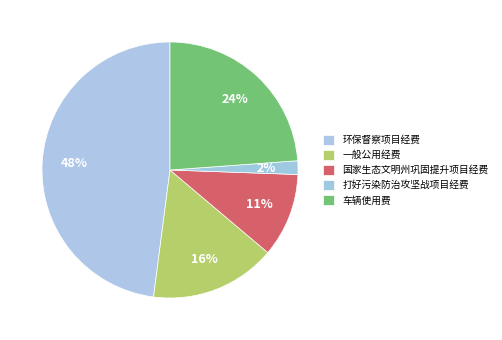

How many slices are in this pie chart?

5